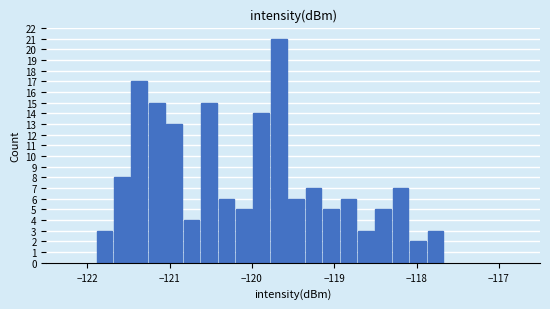

Read against the x-axis, roughly where is the centre of the tallest bar?

-119.7